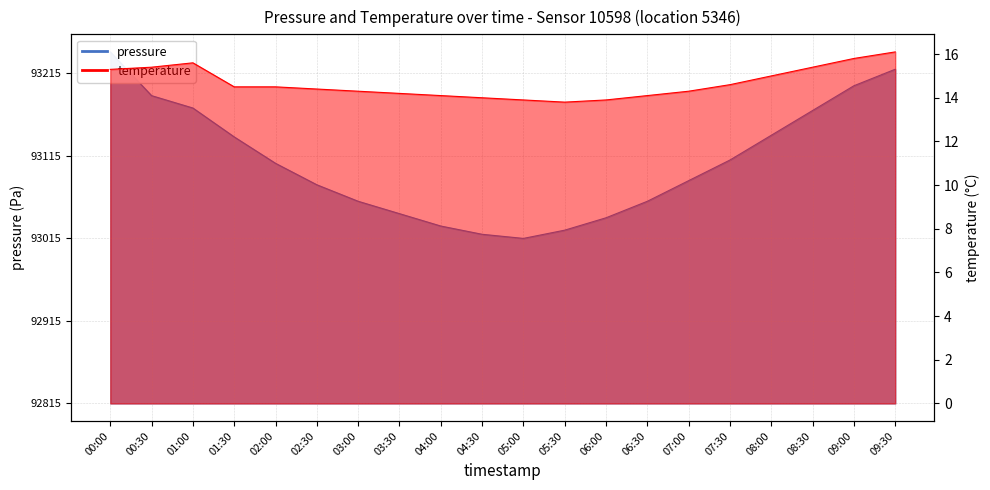

Is the value of pressure at 02:30 greater than the value of temperature at 09:30?

Yes